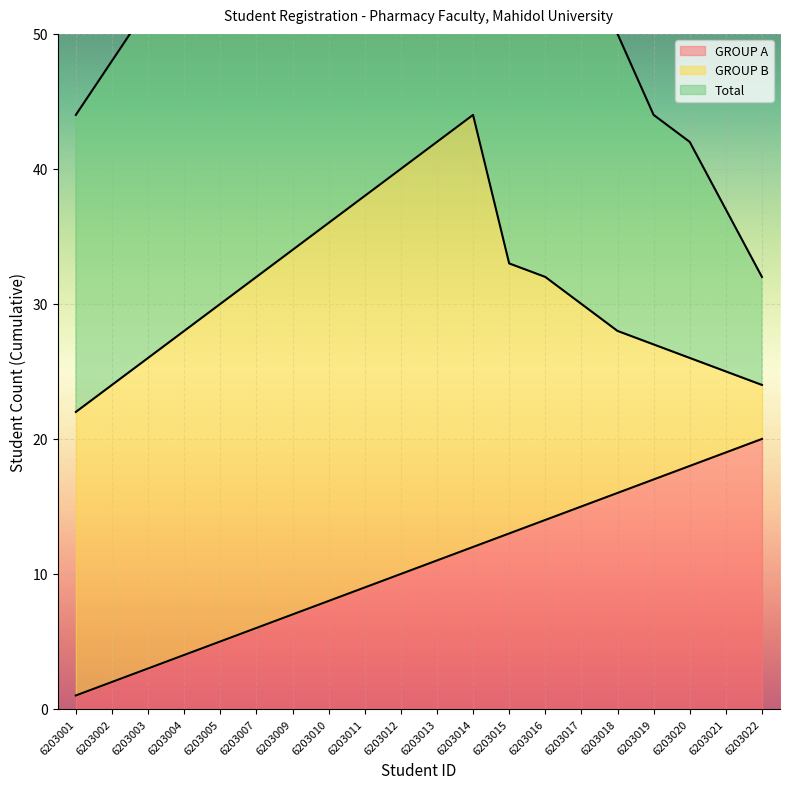

What is the difference between the GROUP A values at 6203011 and 6203002?

7